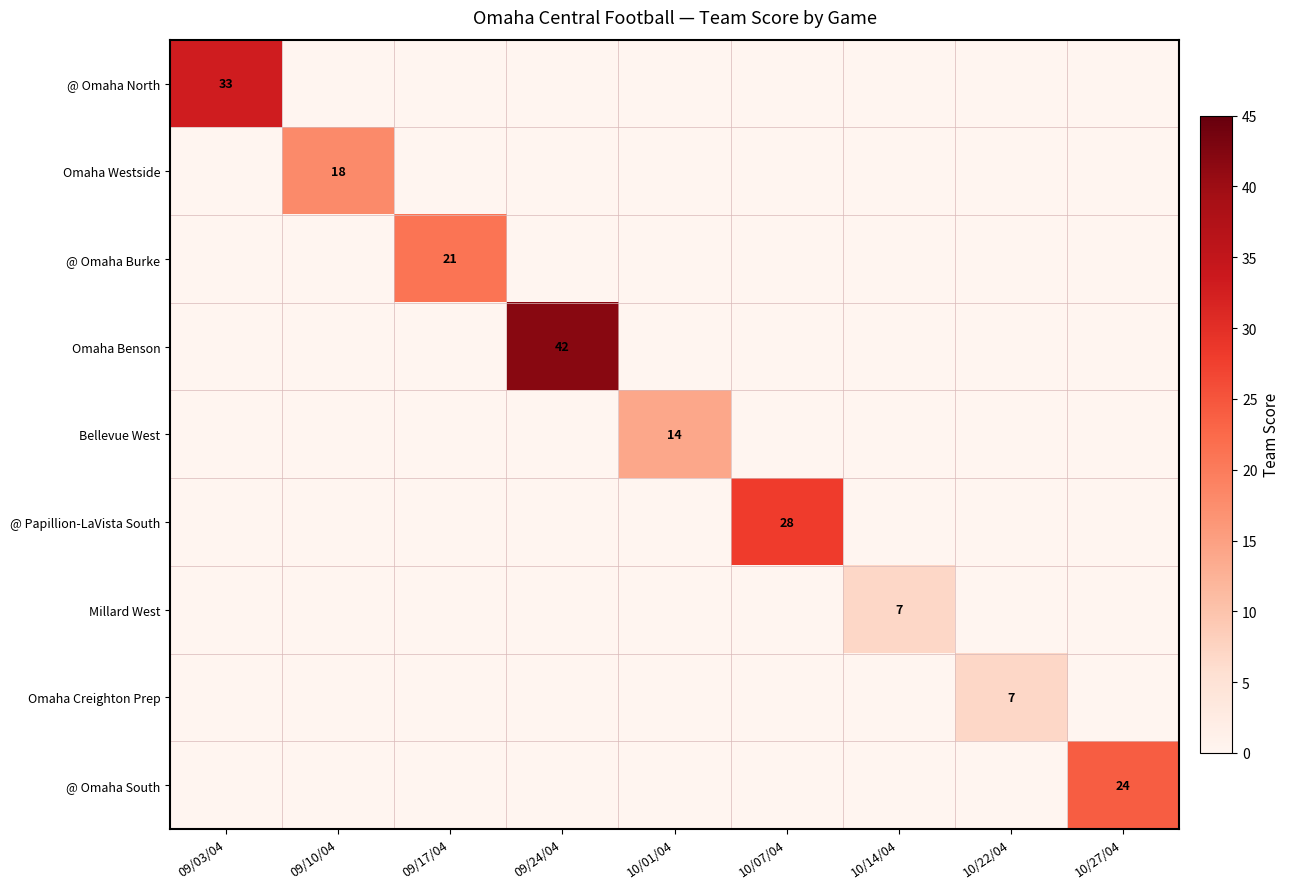

The Omaha Benson series shows 0 at 10/07/04. True or false?

True